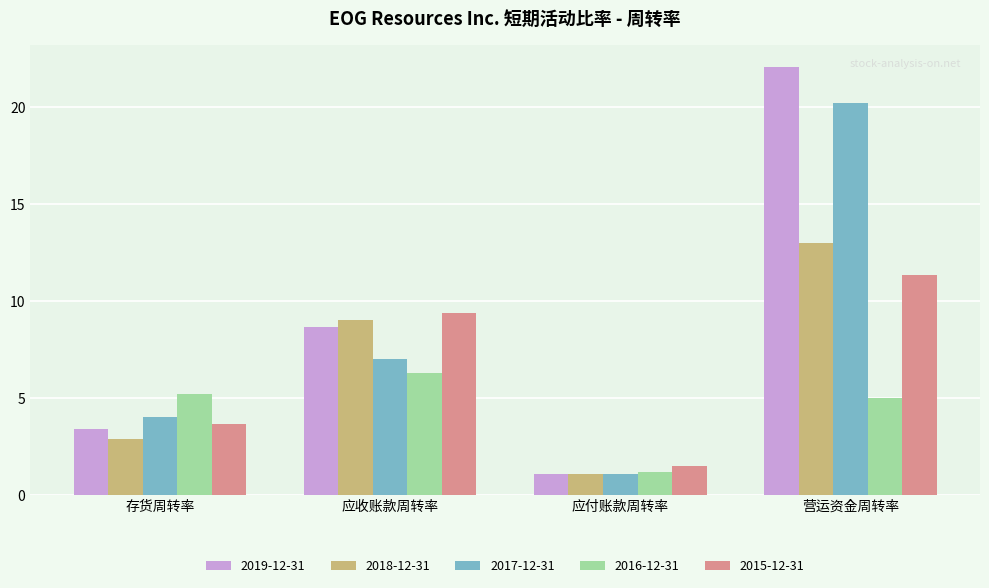

Are the bars grouped side by side (vs. stacked)?

Yes